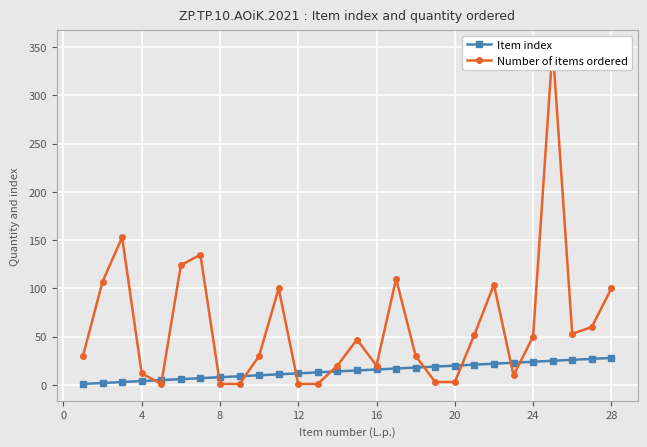

What is the average value of the Number of items ordered series?

61